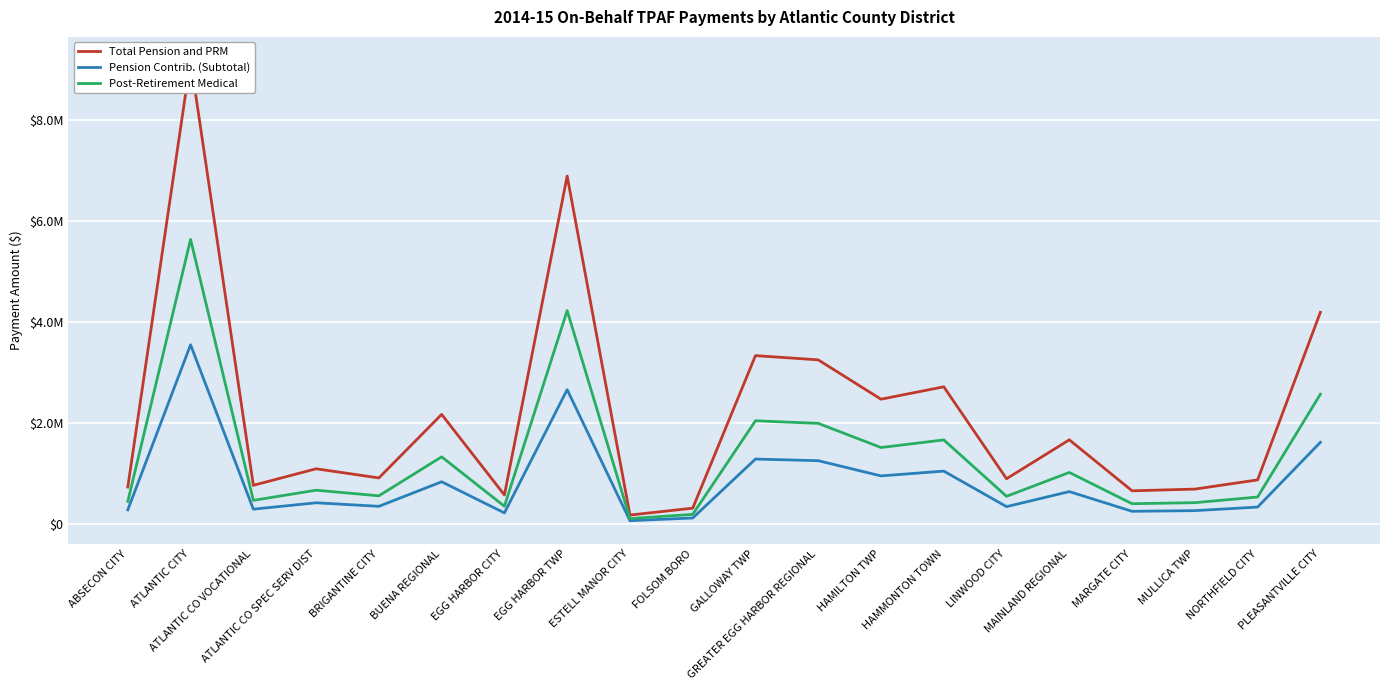

At how many categories does at least one series exceed 300126?

19